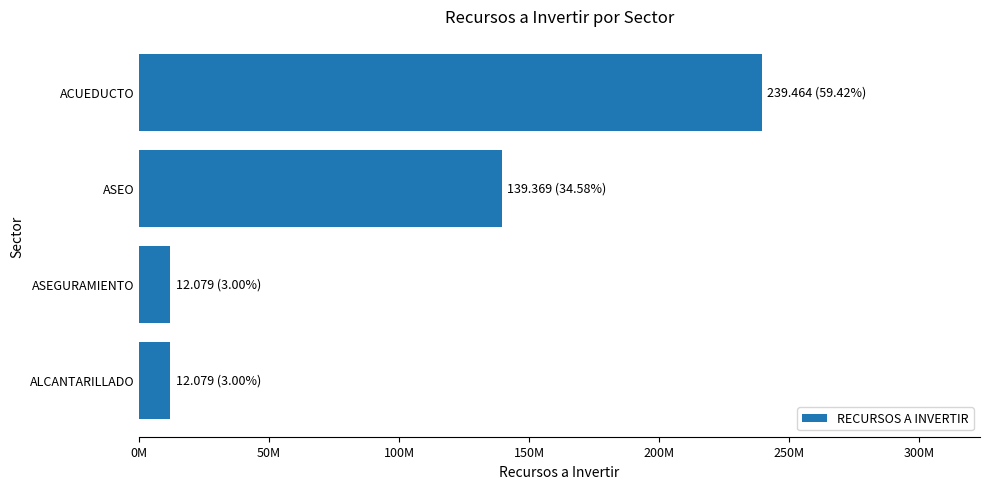

Does the chart contain any negative values?

No